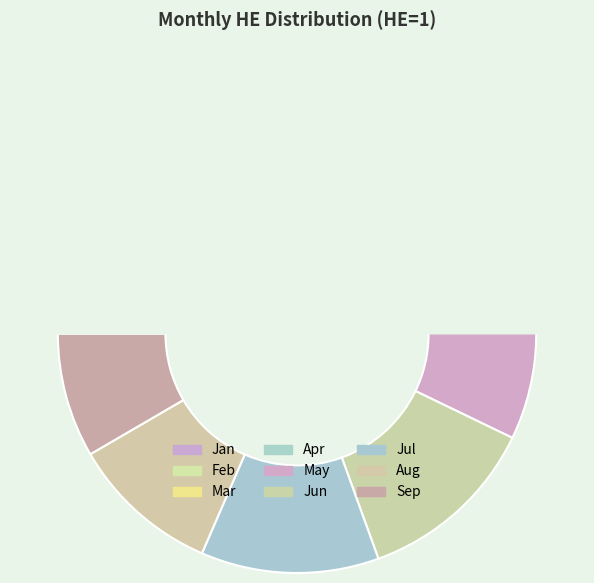

True or false: Feb accounts for 23% of the total.

False